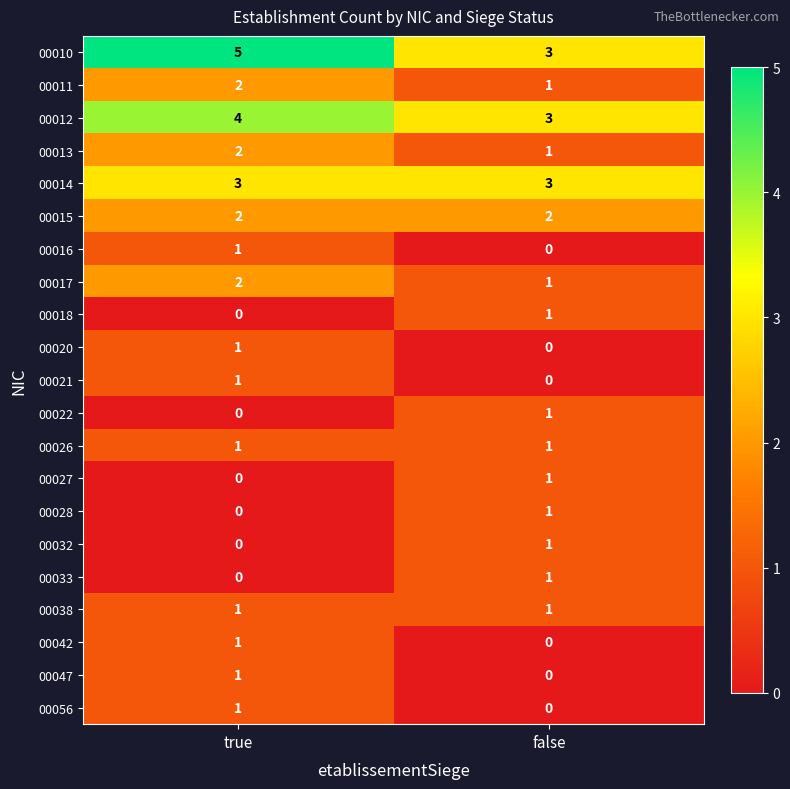

The value of 00038 at false is 1. True or false?

True